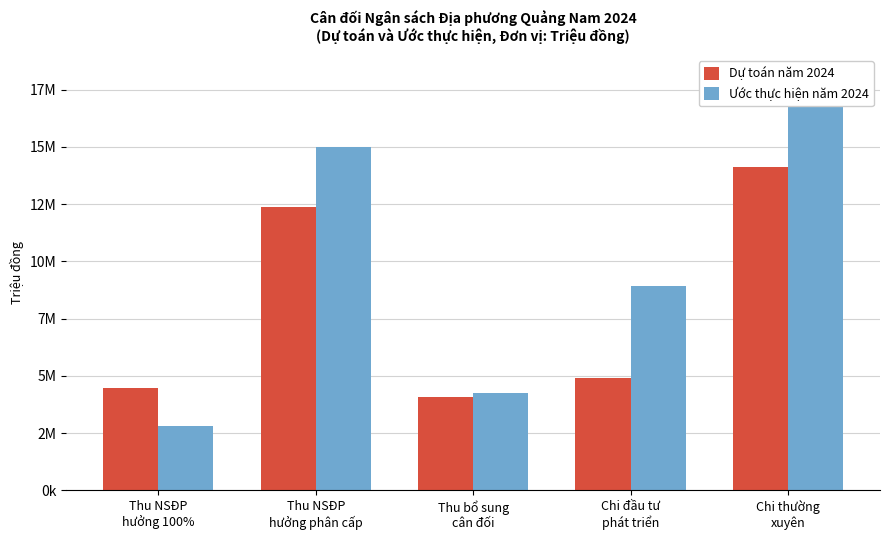

Reading left to right, extract all data points from this chart.

Dự toán năm 2024: Thu NSĐP
hưởng 100%=4455560.0	Thu NSĐP
hưởng phân cấp=12359040.0	Thu bổ sung
cân đối=4078966.0	Chi đầu tư
phát triển=4902893.0	Chi thường
xuyên=14124071.0
Ước thực hiện năm 2024: Thu NSĐP
hưởng 100%=2806070.0	Thu NSĐP
hưởng phân cấp=15011789.0	Thu bổ sung
cân đối=4236180.0	Chi đầu tư
phát triển=8911418.9	Chi thường
xuyên=17382307.0